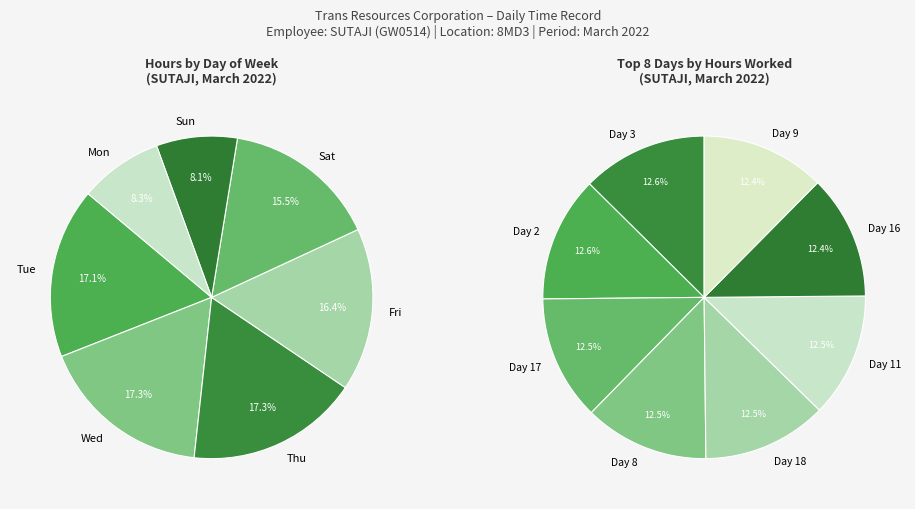

Is it true that 18 is 1% of the pie?

False